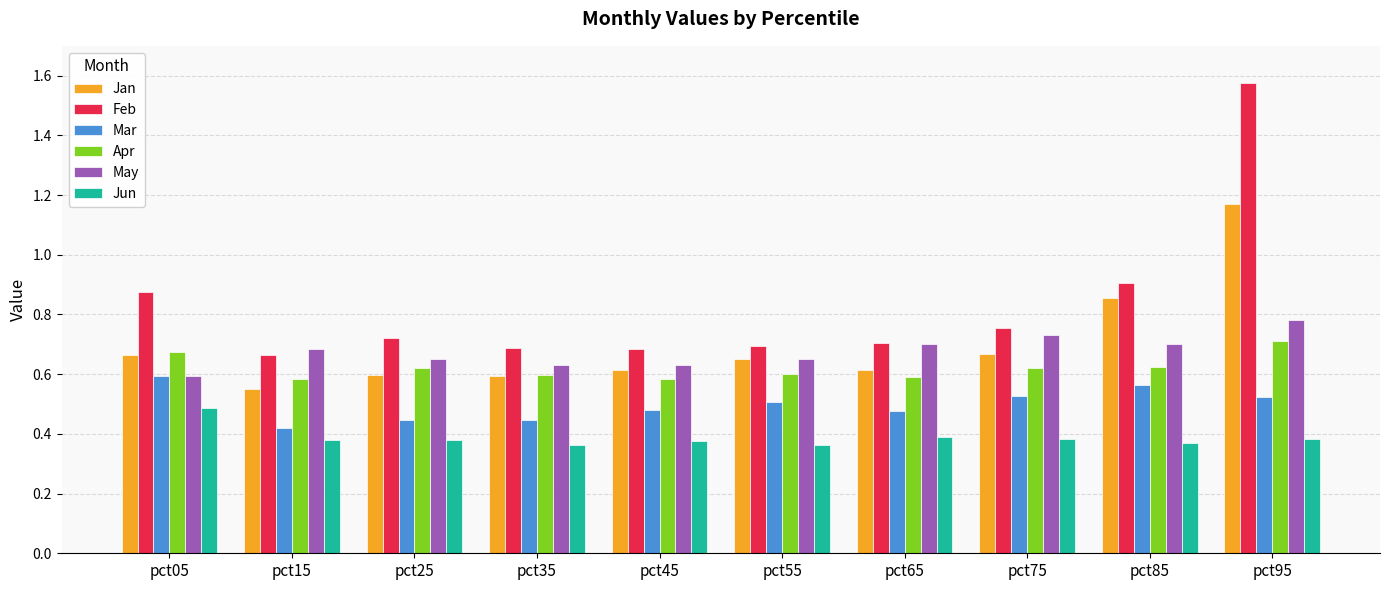

List the series in order of their peak value, highest first.

Feb, Jan, May, Apr, Mar, Jun